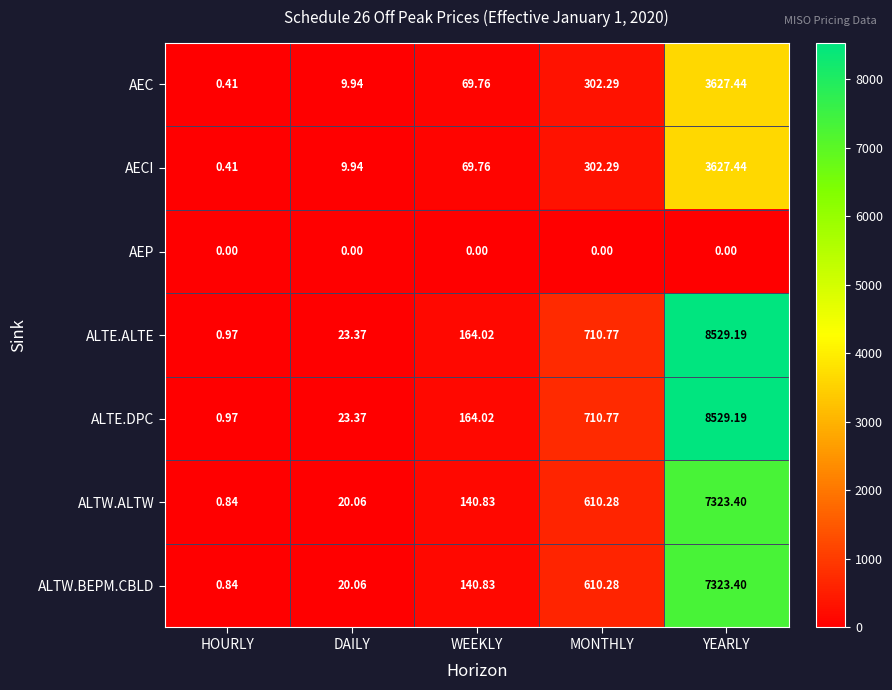

At which category is the sum across all series the highest?

YEARLY